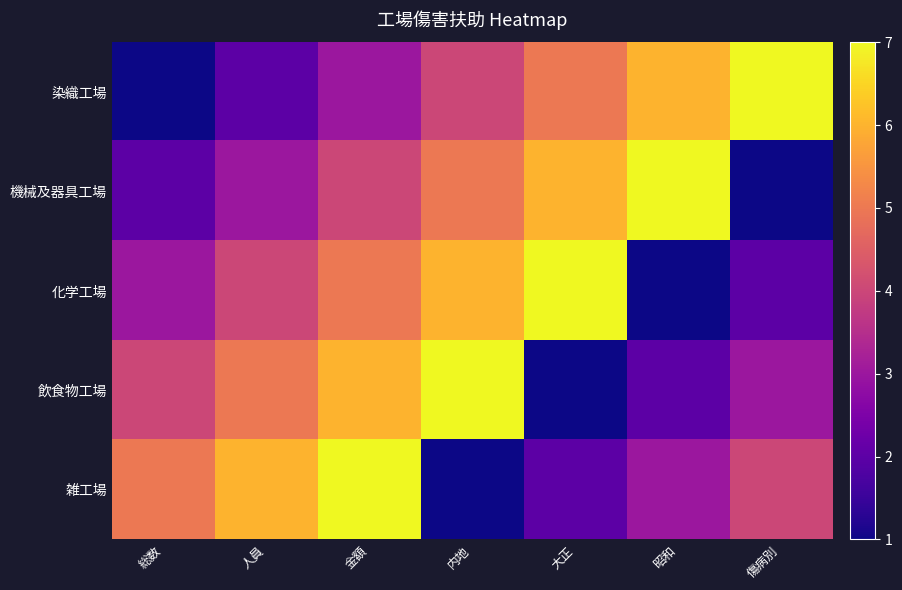

Which series has the widest spread of values?

染織工場